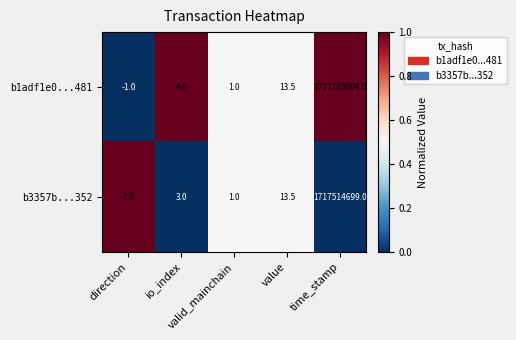

List the series in order of their overall mean, highest first.

b1adf1e0...481, b3357b...352